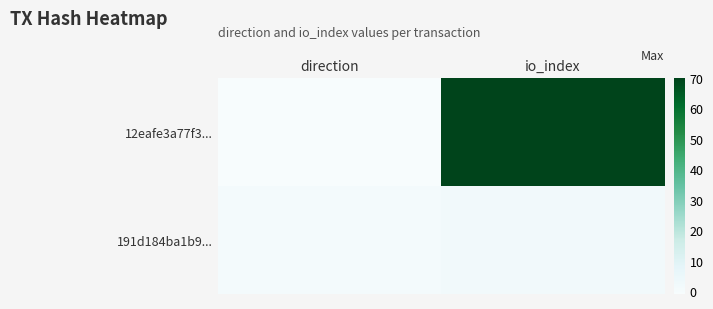

Reading left to right, extract all data points from this chart.

12eafe3a77f3...: direction=-1	io_index=70
191d184ba1b9...: direction=1	io_index=2